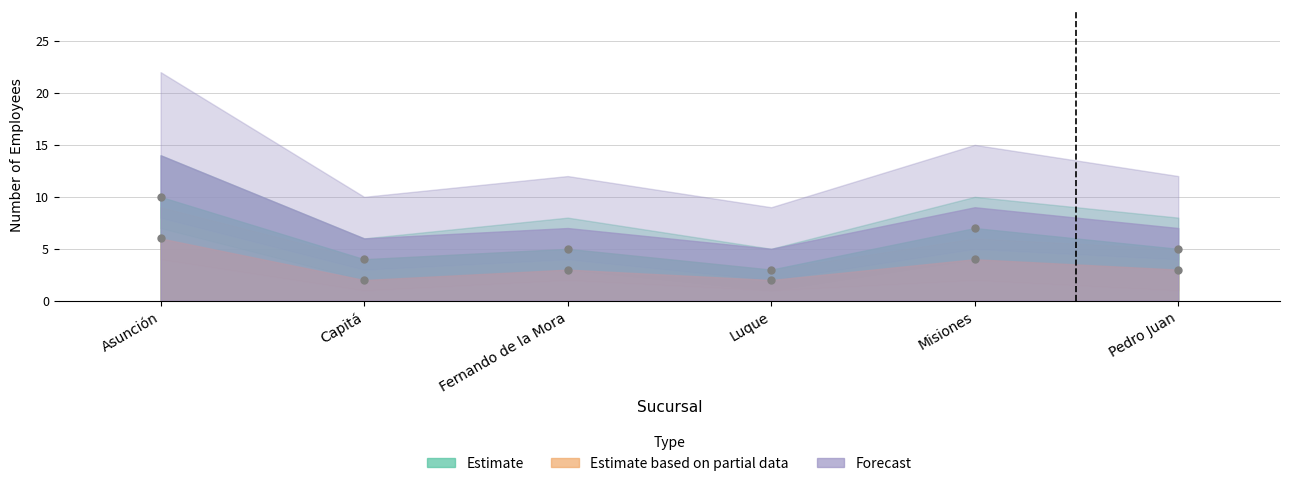

Is the value of Estimate based on partial data at Luque greater than the value of Estimate at Luque?

No